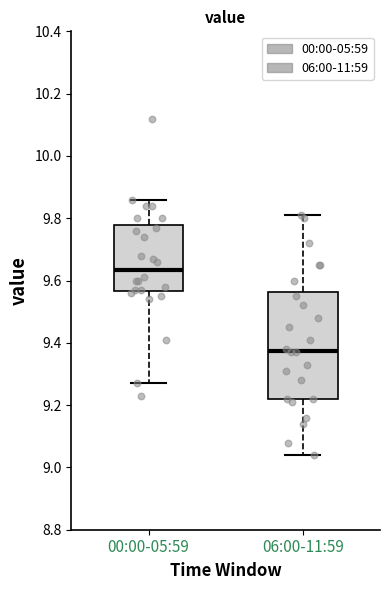

Reading left to right, transcribe this box plot: for each box, give where its median line is, the range the box spans, and where its two whiskers end, as read against the y-axis. The values are not printed on the chart, so give them approximately, as read against the axis.

00:00-05:59: median 9.64, box 9.56 to 9.78, whiskers 9.28 to 9.86
06:00-11:59: median 9.38, box 9.22 to 9.56, whiskers 9.04 to 9.82